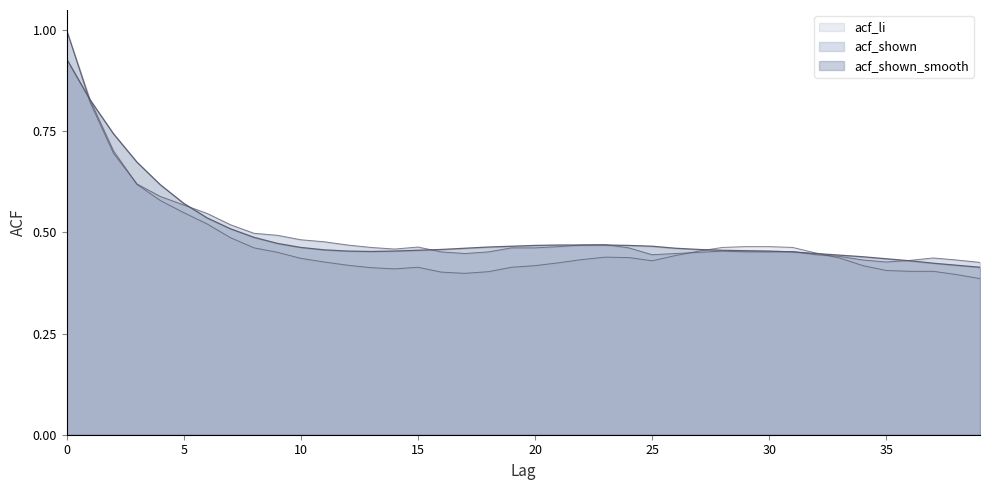

True or false: acf_shown_smooth has more than 2 points higher than both neighbors.

False